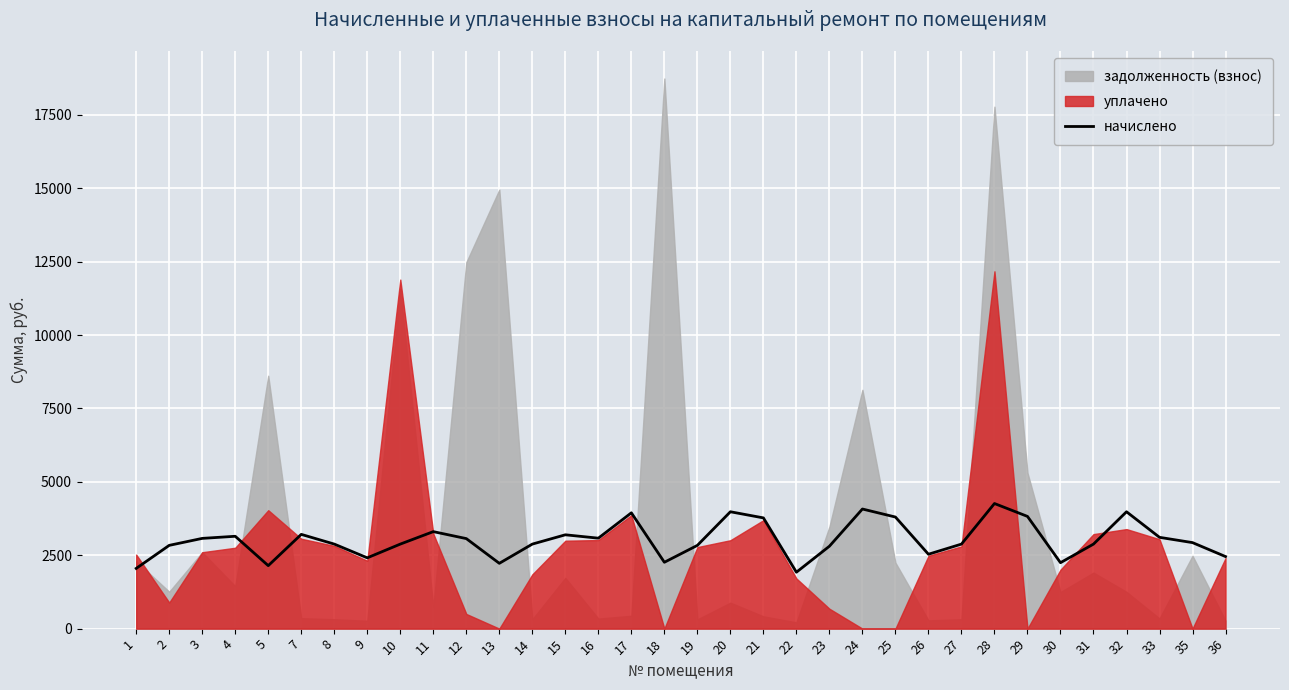

How many interior local valleys (lower than both neighbors) does the data have?

8